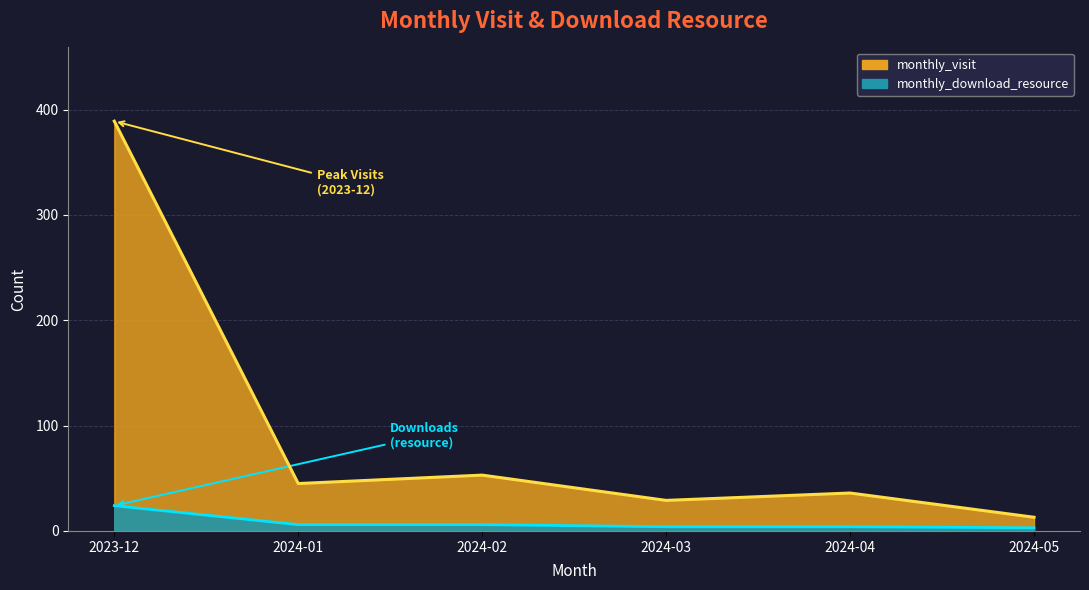

How many lines are shown in the chart?

2